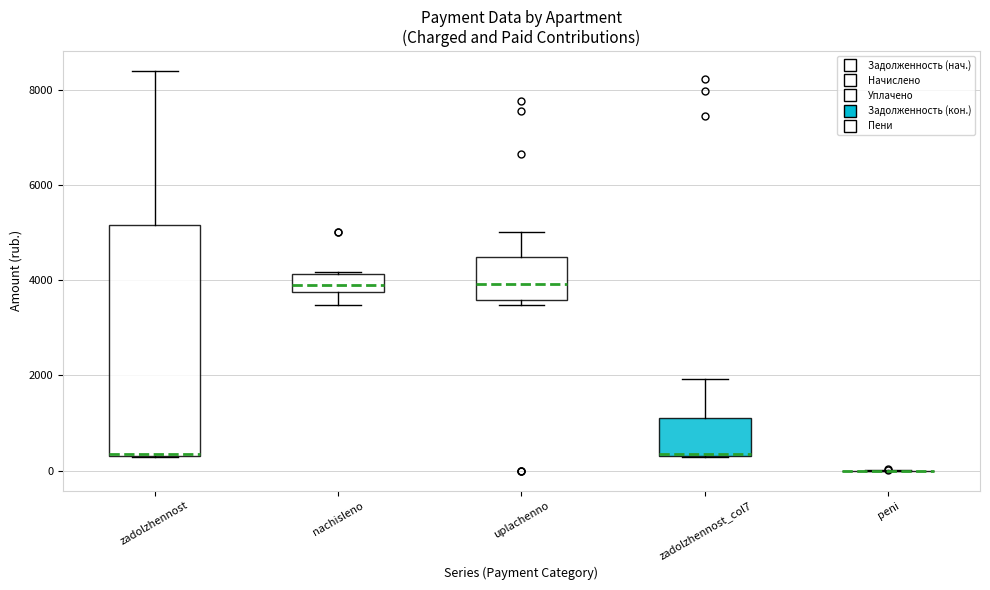

Reading left to right, read every box against the y-axis: the position of its median line, the range the box covers, and the ends of its whiskers. The values are not printed on the chart, so give them approximately, as read against the axis.

zadolzhennost: median 400 (drawn on the box's lower edge), box 400 to 5200, whiskers 200 to 8400
nachisleno: median 4000, box 3800 to 4200, whiskers 3400 to 4200
uplachenno: median 4000, box 3600 to 4400, whiskers 3400 to 5000
zadolzhennost_col7: median 400 (drawn on the box's lower edge), box 400 to 1000, whiskers 200 to 2000
peni: box collapsed to a line at 0, whiskers 0 to 0